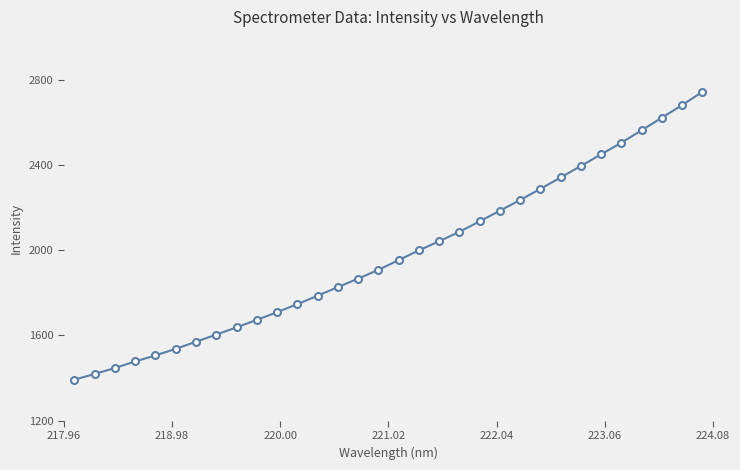

What is the value of the 10th point from the left?

1673.0